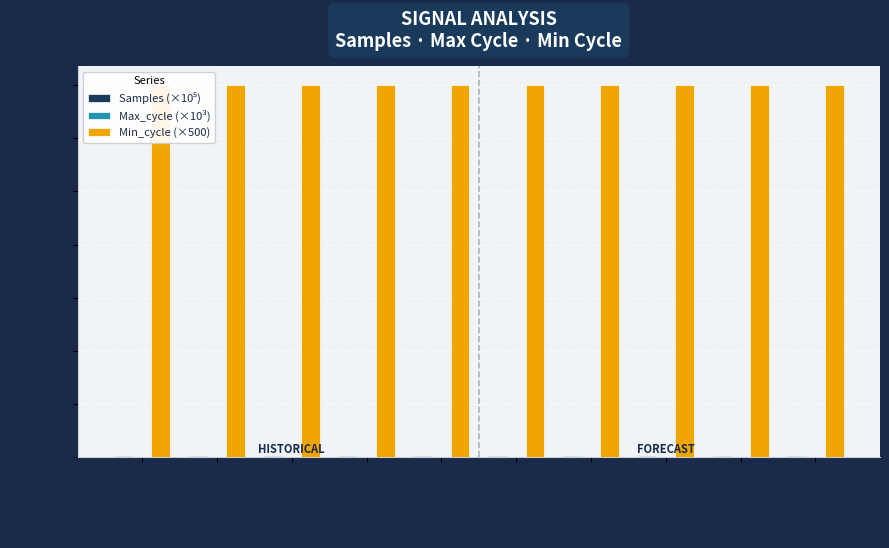

What is the label of the 10th bar from the right?

Signal
-45